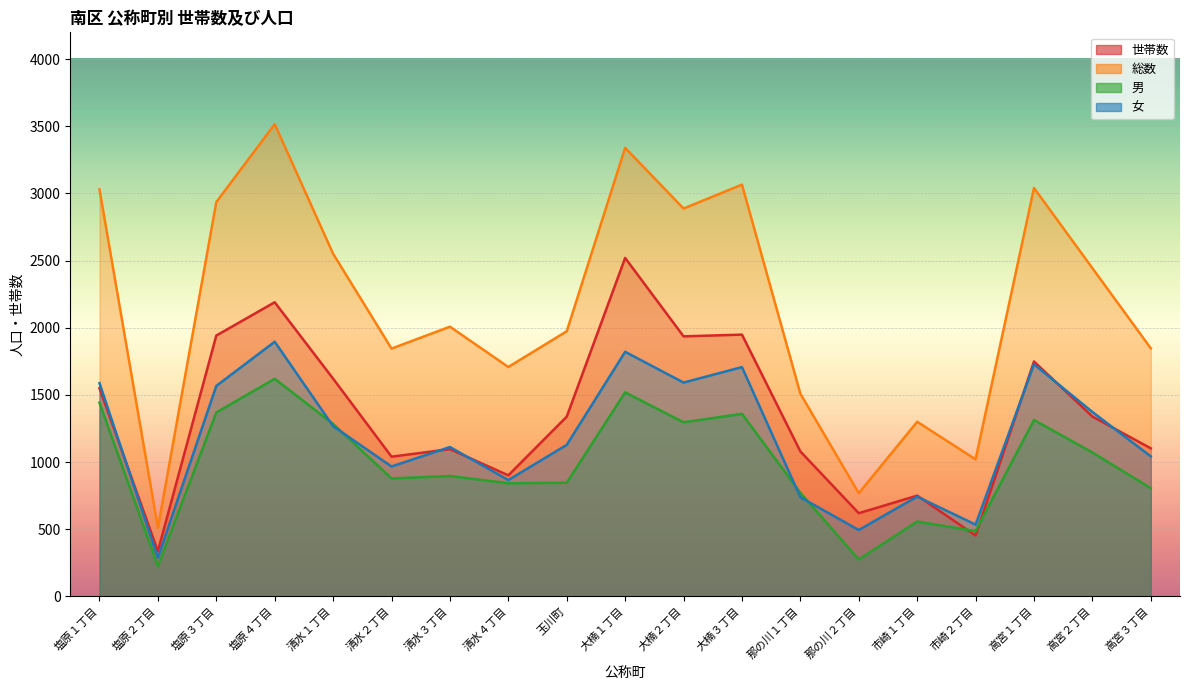

Which category has the lowest value in the 世帯数 series?

塩原２丁目